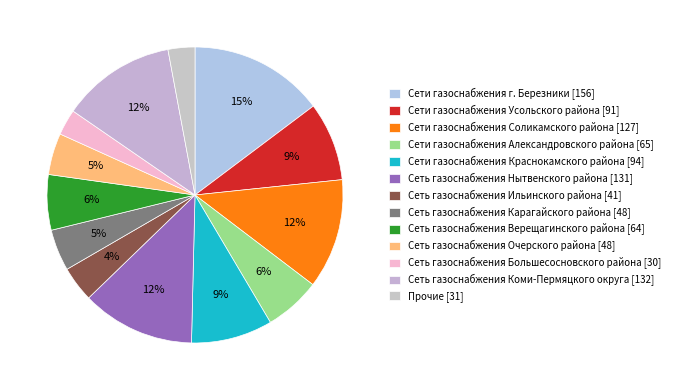

Count the number of slices in the pie.

13